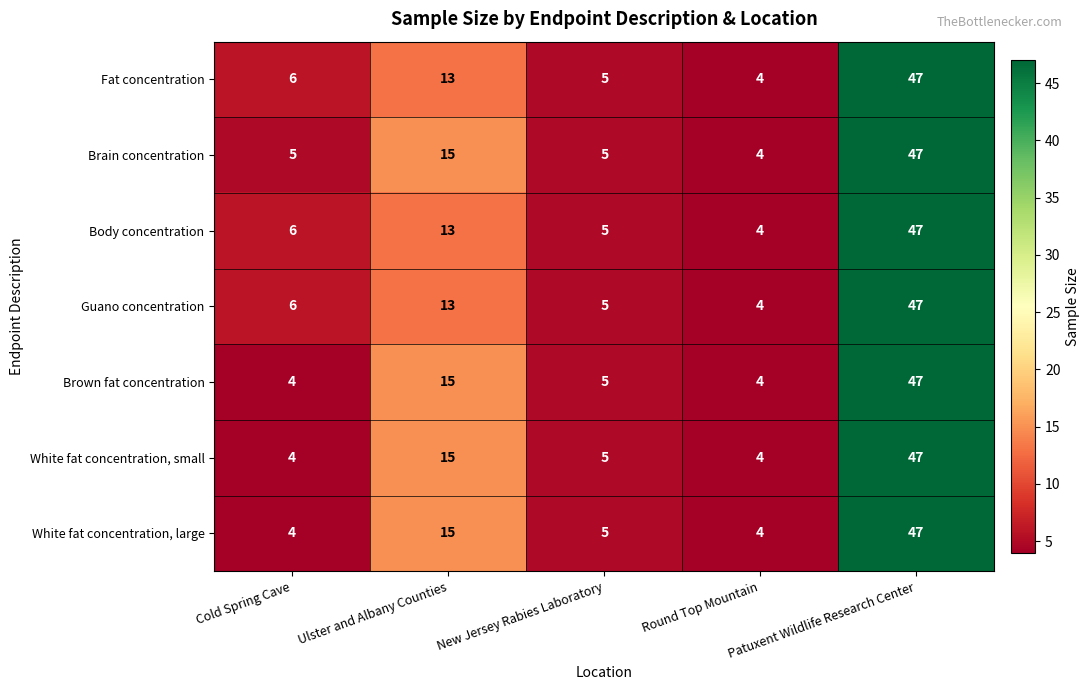

At which category does the chart reach its peak across all series?

Patuxent Wildlife Research Center